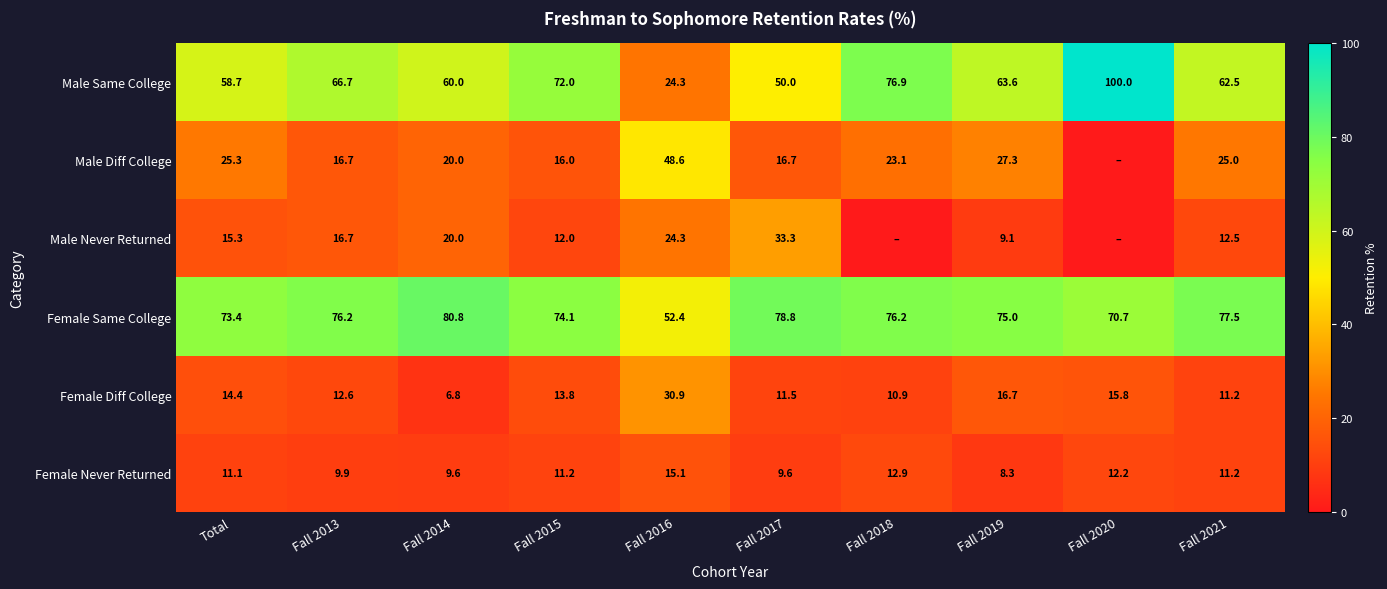

Which label corresponds to the smallest value in the chart?

Fall 2020